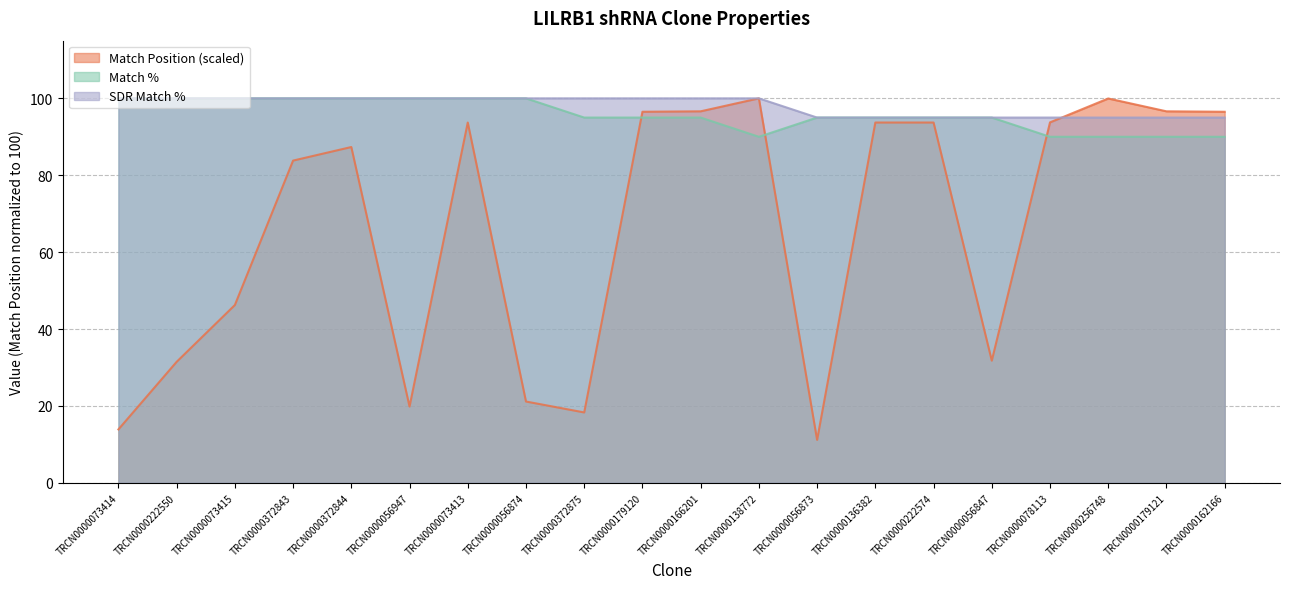

Does the chart display data point markers on the line(s)?

No